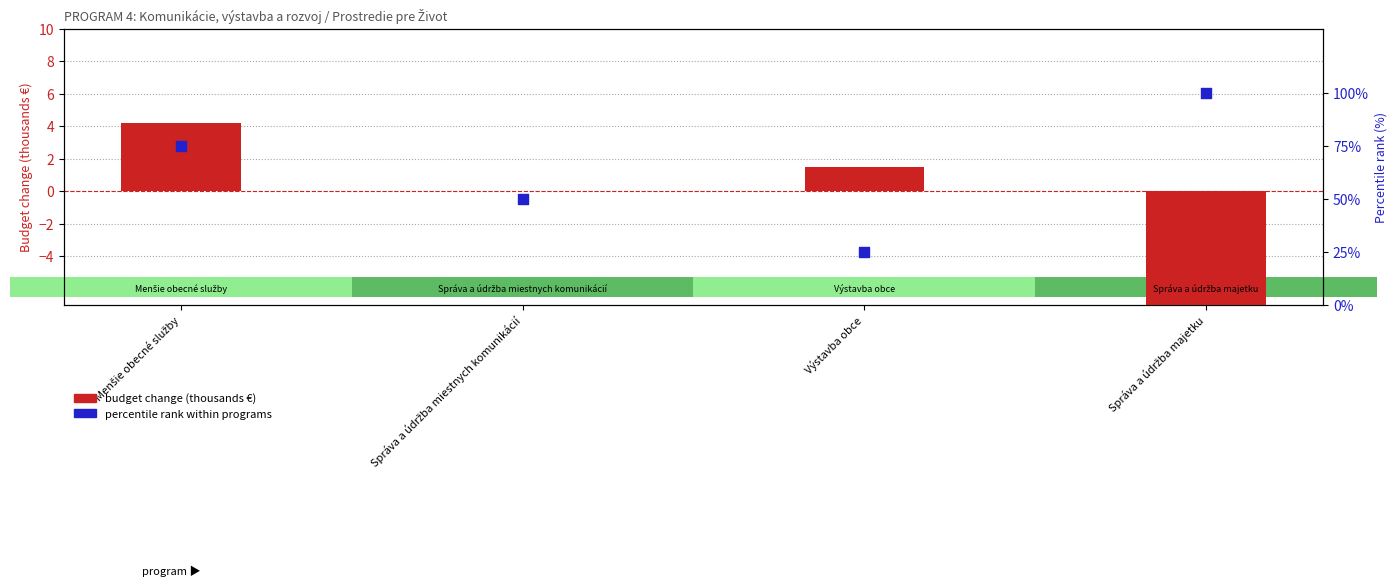

Which series contains the lowest Y value?

change in budget (thousands €)